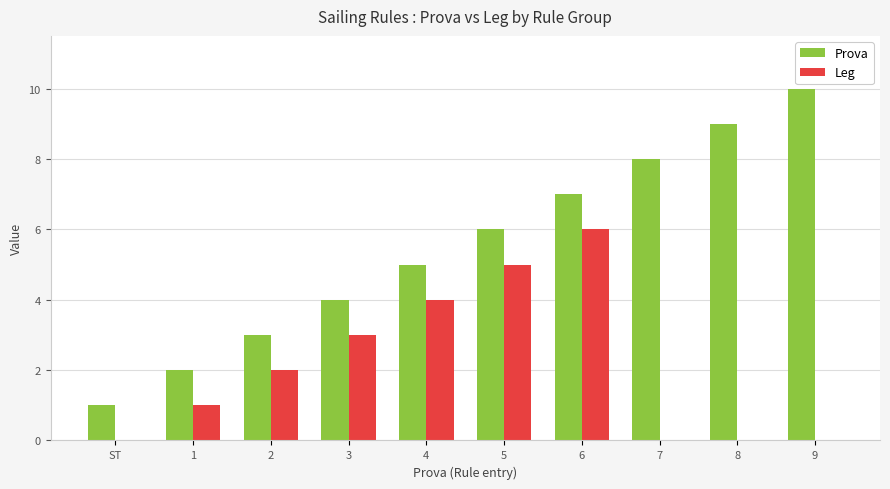

What is the greatest value displayed?

10